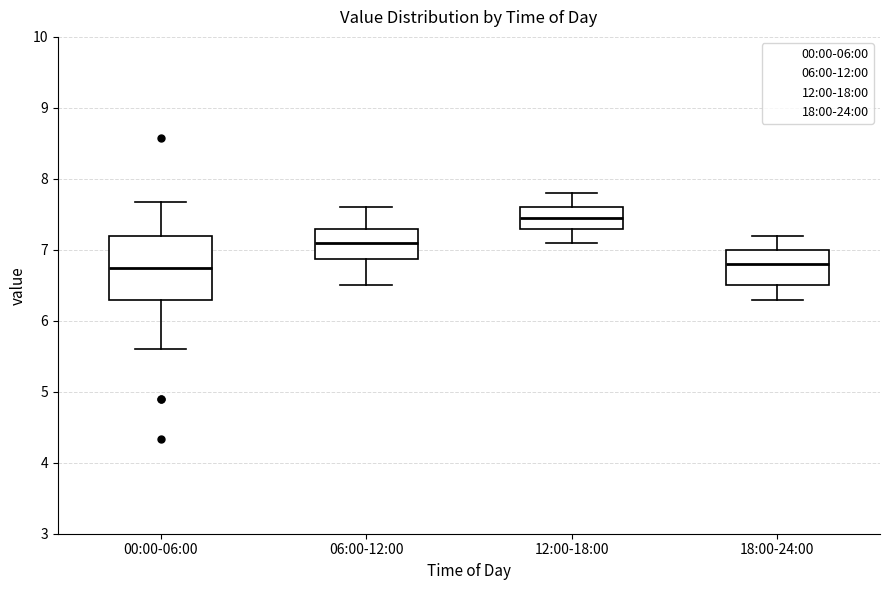

Reading left to right, read every box against the y-axis: the position of its median line, the range the box covers, and the ends of its whiskers. The values are not printed on the chart, so give them approximately, as read against the axis.

00:00-06:00: median 6.8, box 6.3 to 7.2, whiskers 5.6 to 7.7
06:00-12:00: median 7.1, box 6.9 to 7.3, whiskers 6.5 to 7.6
12:00-18:00: median 7.5, box 7.3 to 7.6, whiskers 7.1 to 7.8
18:00-24:00: median 6.8, box 6.5 to 7.0, whiskers 6.3 to 7.2